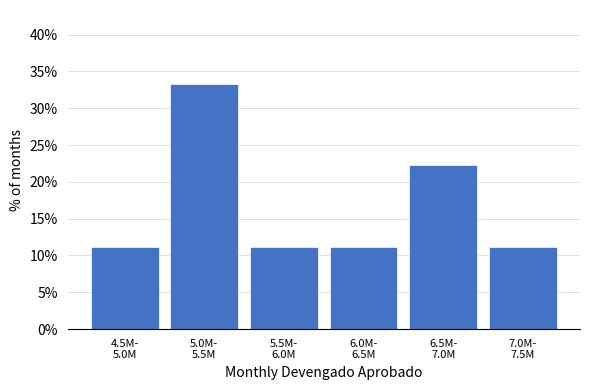

Reading left to right, transcribe all the data shown in this chart.

11.1	33.3	11.1	11.1	22.2	11.1